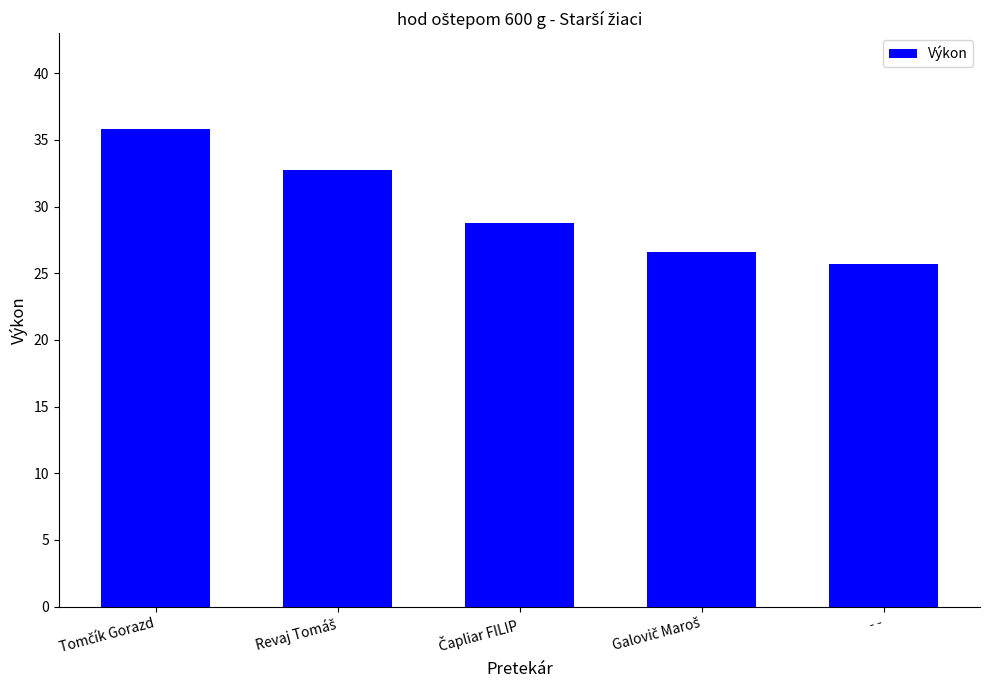

What is the average value?

29.9